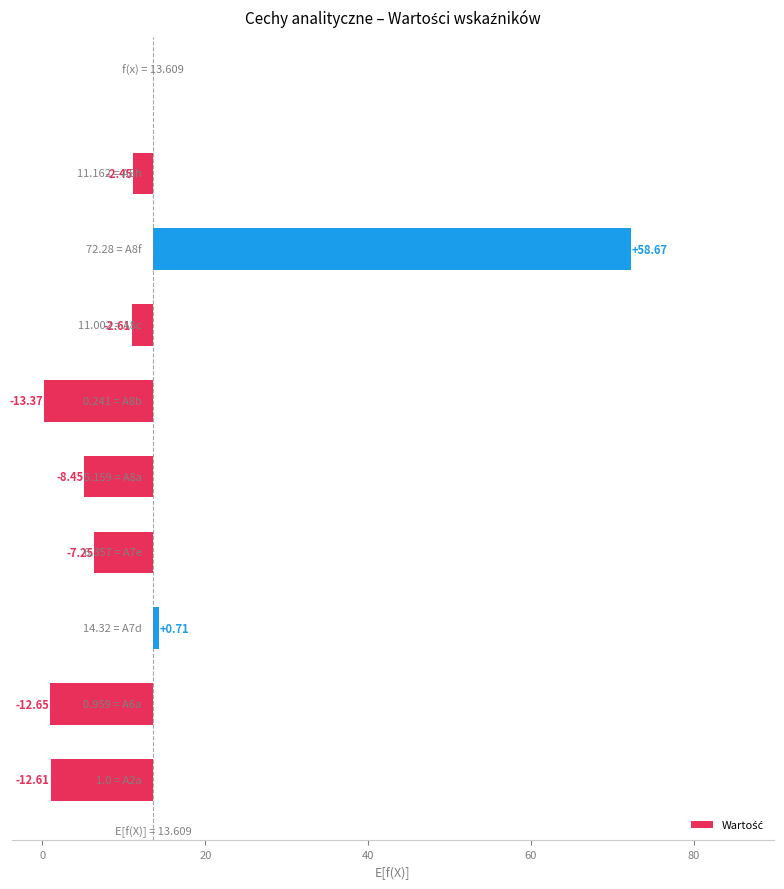

Does the chart contain stacked bars?

No